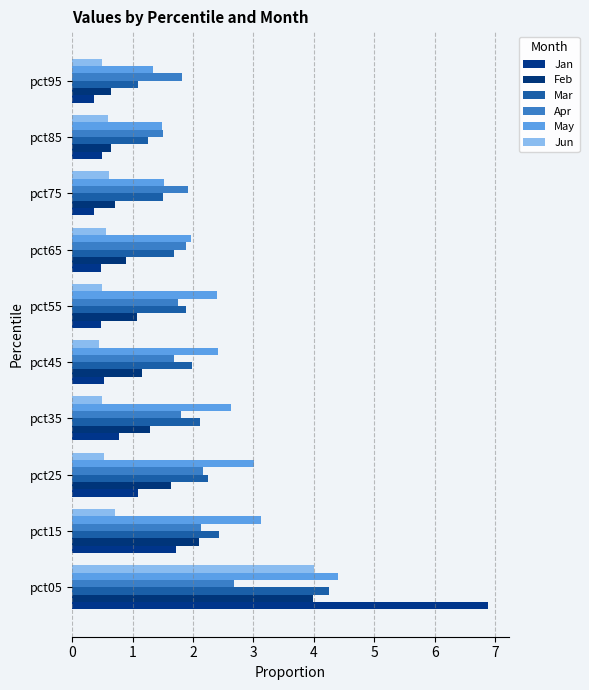

How many categories are shown in the chart?

10